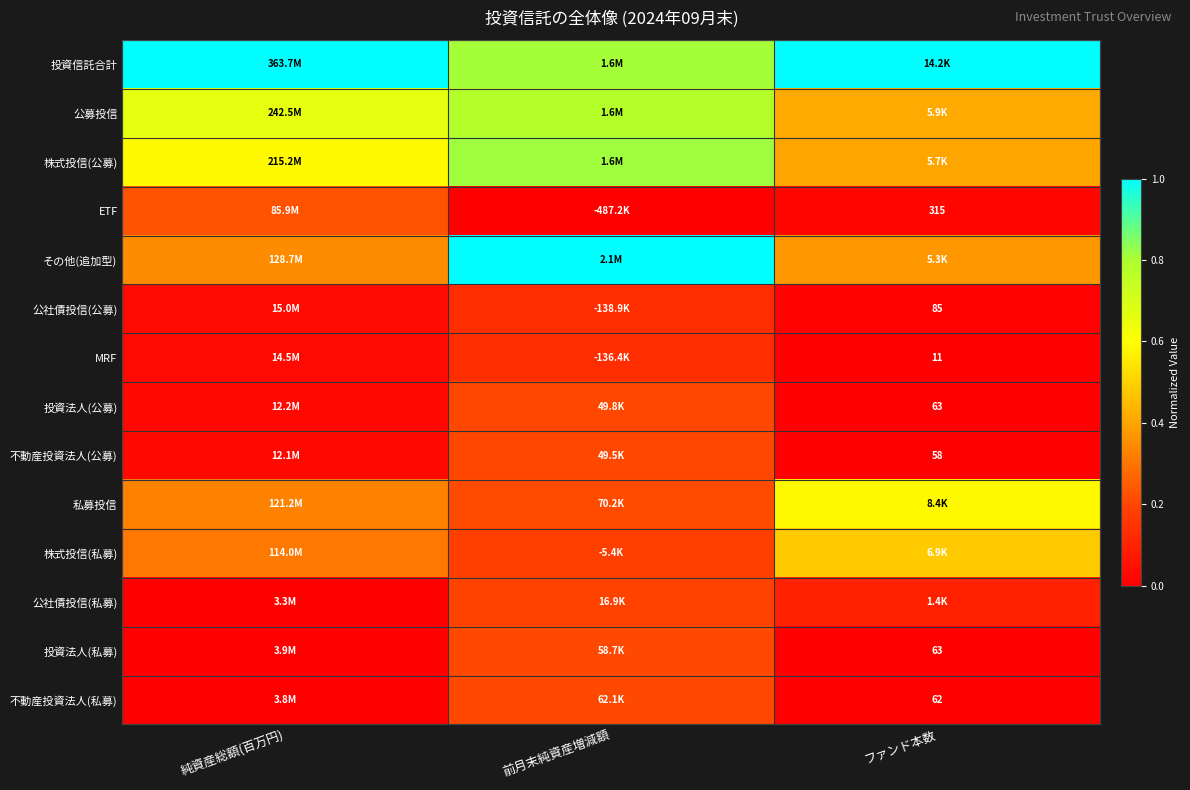

Is it true that 株式投信(公募) equals 0.3 at 純資産総額(百万円)?

False